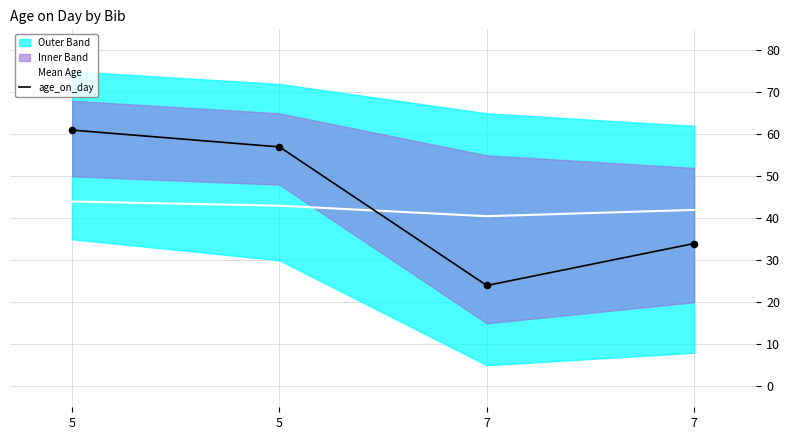

Which series has the largest total across all categories?

age_on_day